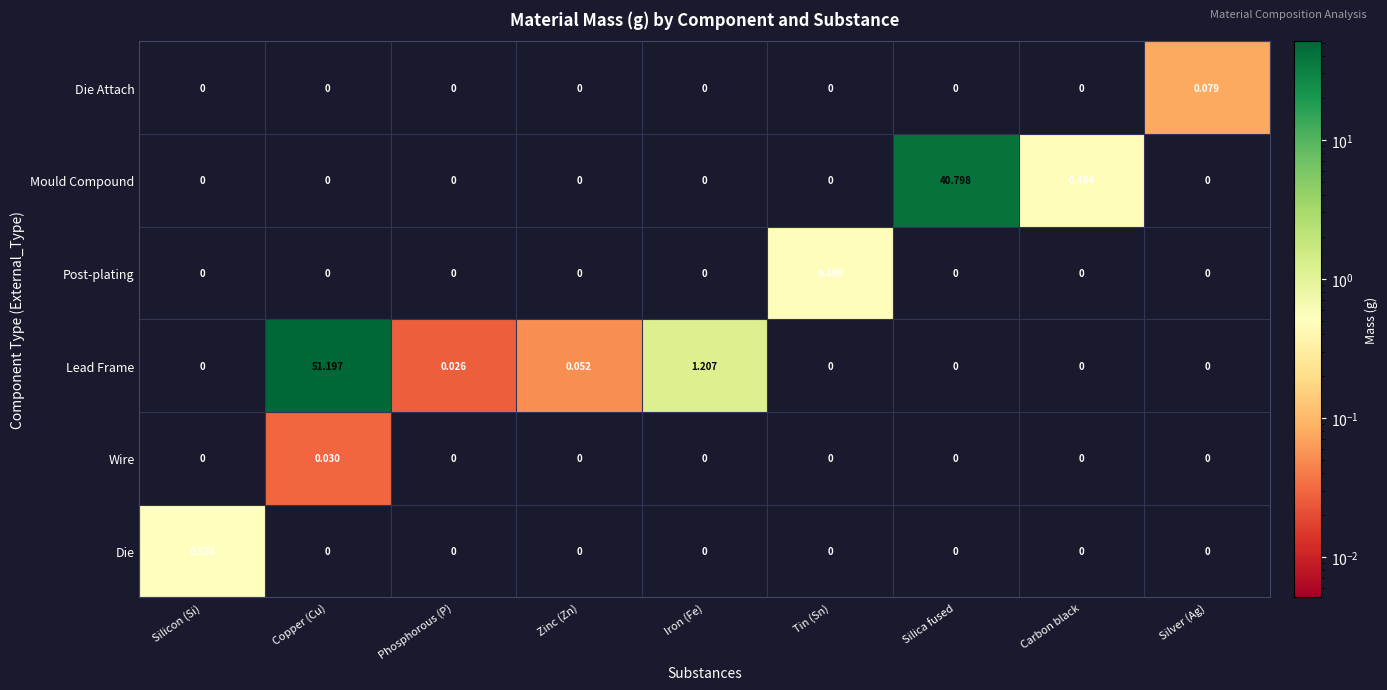

Where is Mould Compound nearest to the value 20?

Carbon black